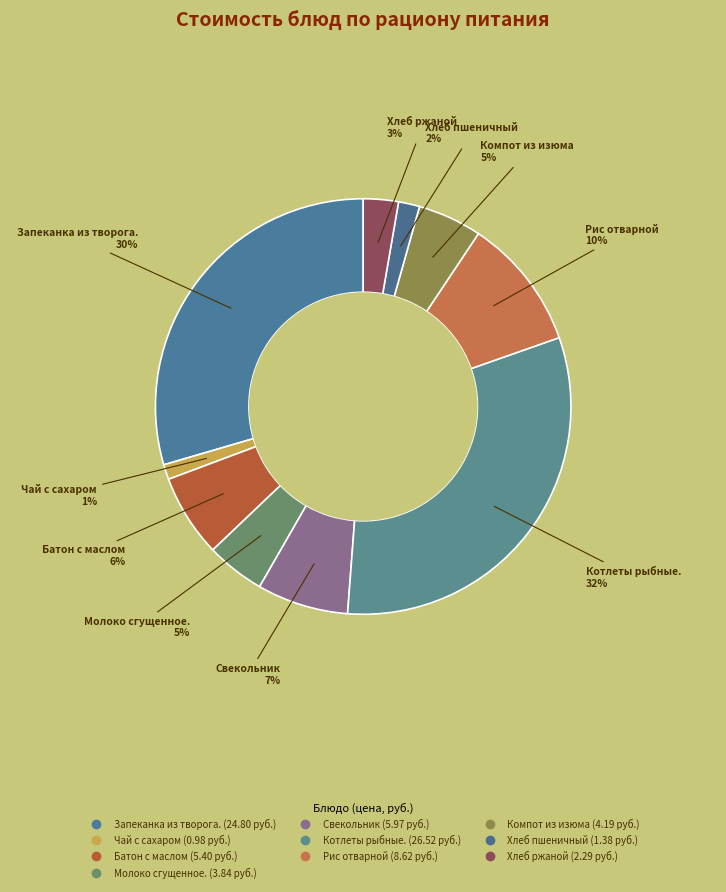

Is it true that Батон с маслом is 21% of the pie?

False